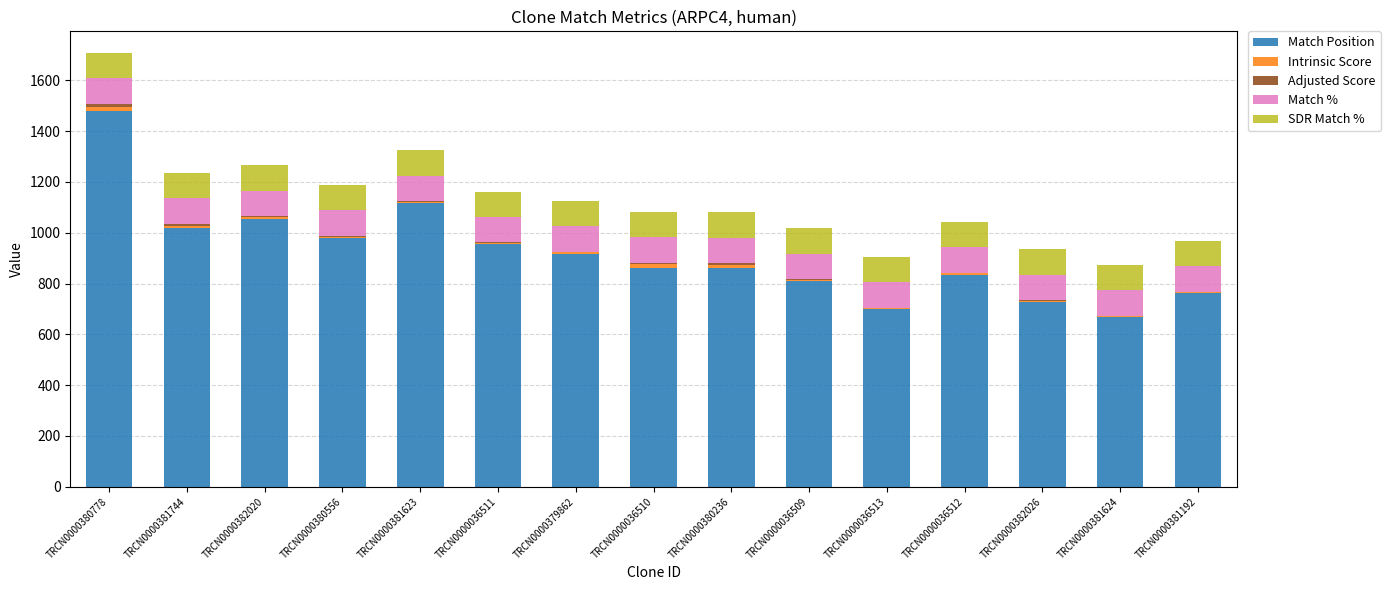

At which category is the sum across all series the highest?

TRCN0000380778